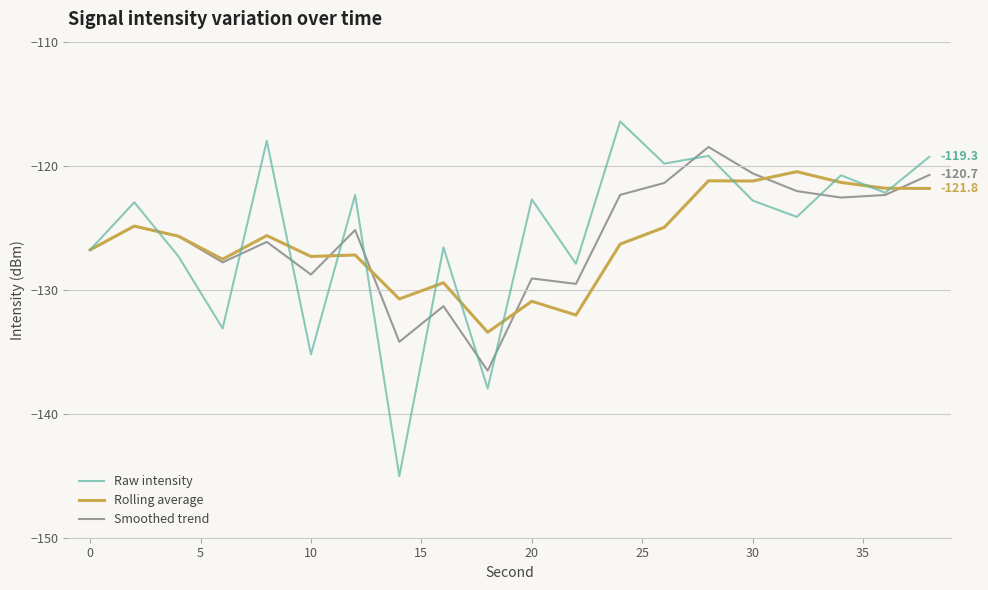

List the series in order of their peak value, highest first.

Raw intensity, Smoothed trend, Rolling average